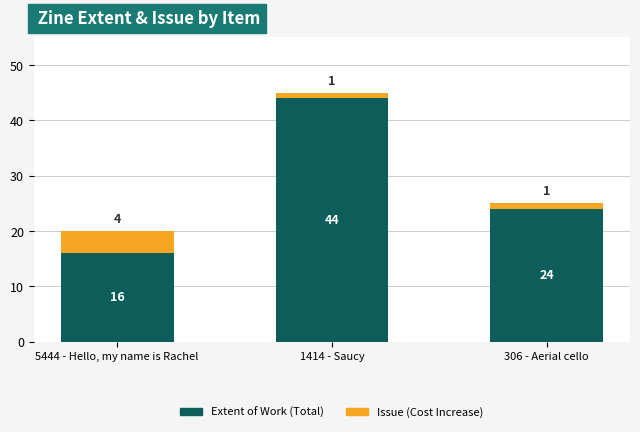

At which category is the sum across all series the highest?

1414 - Saucy